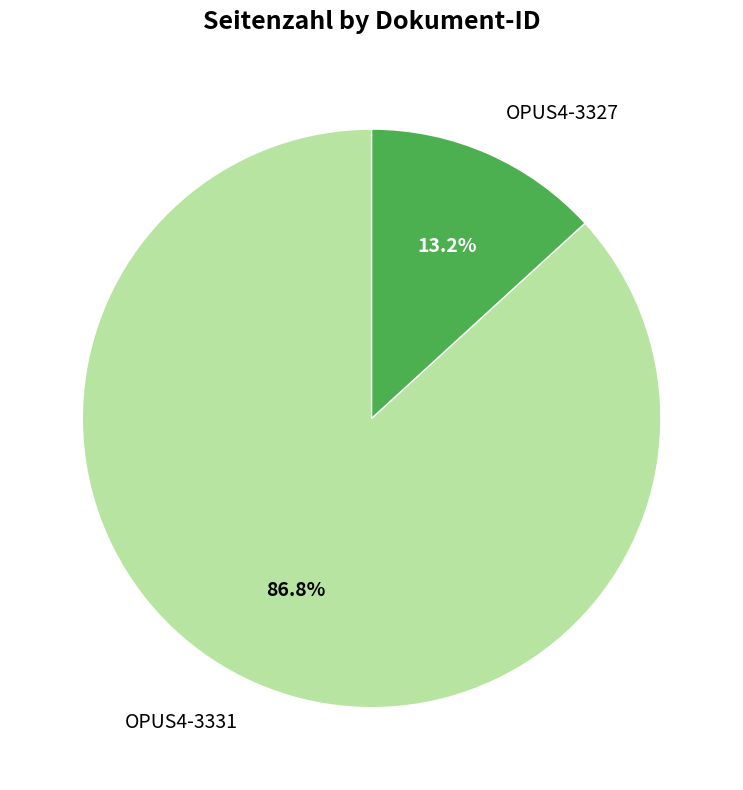

How many segments does this pie chart have?

2